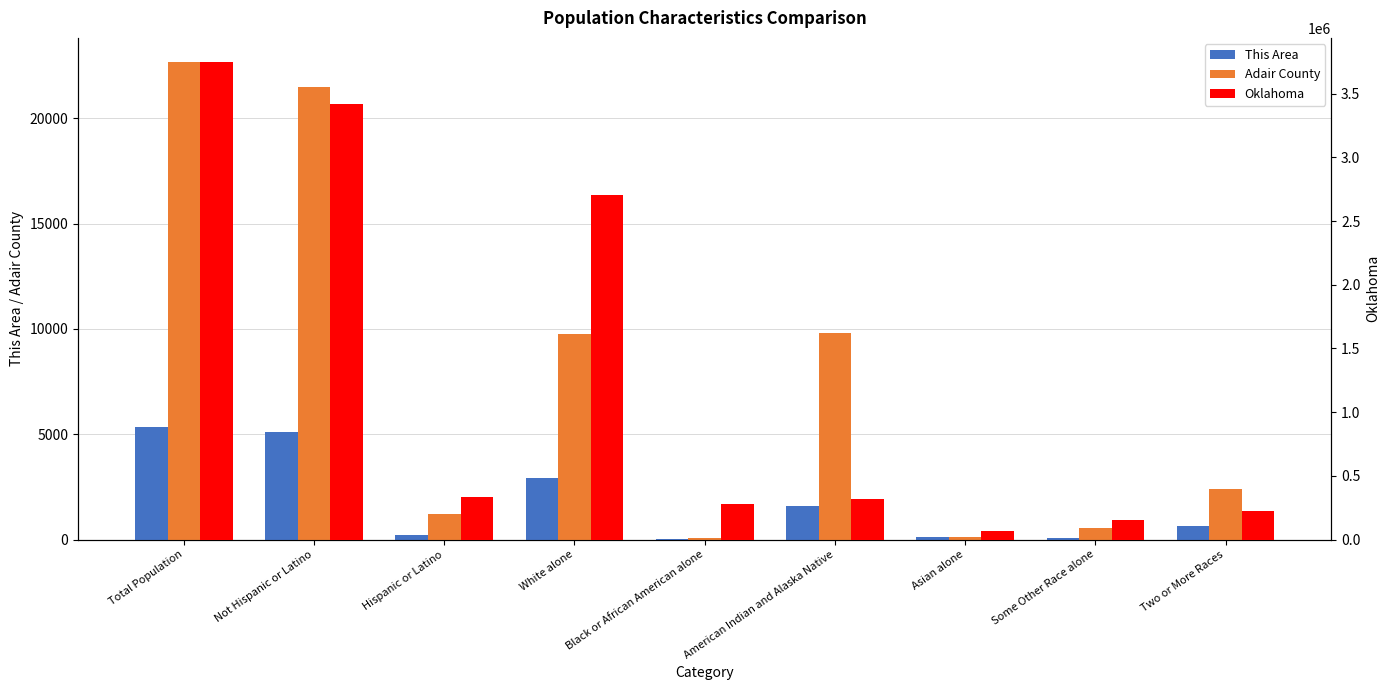

At which category does the chart reach its minimum across all series?

Black or African American alone